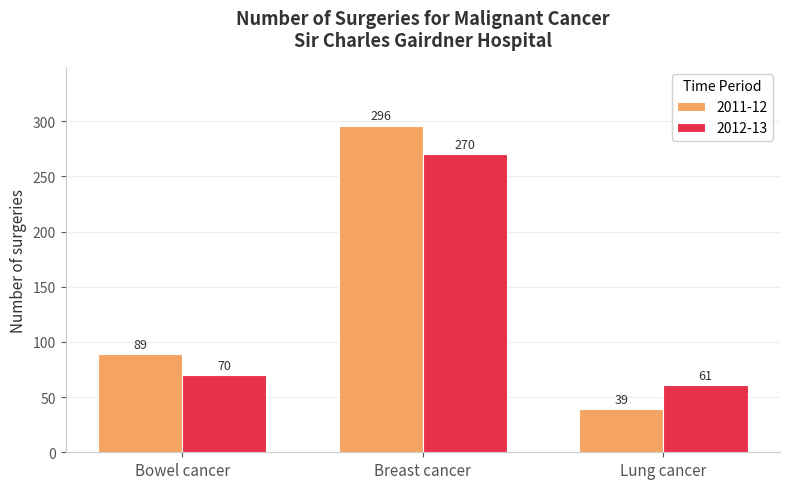

True or false: 2012-13 has a value of 270 at Breast cancer.

True